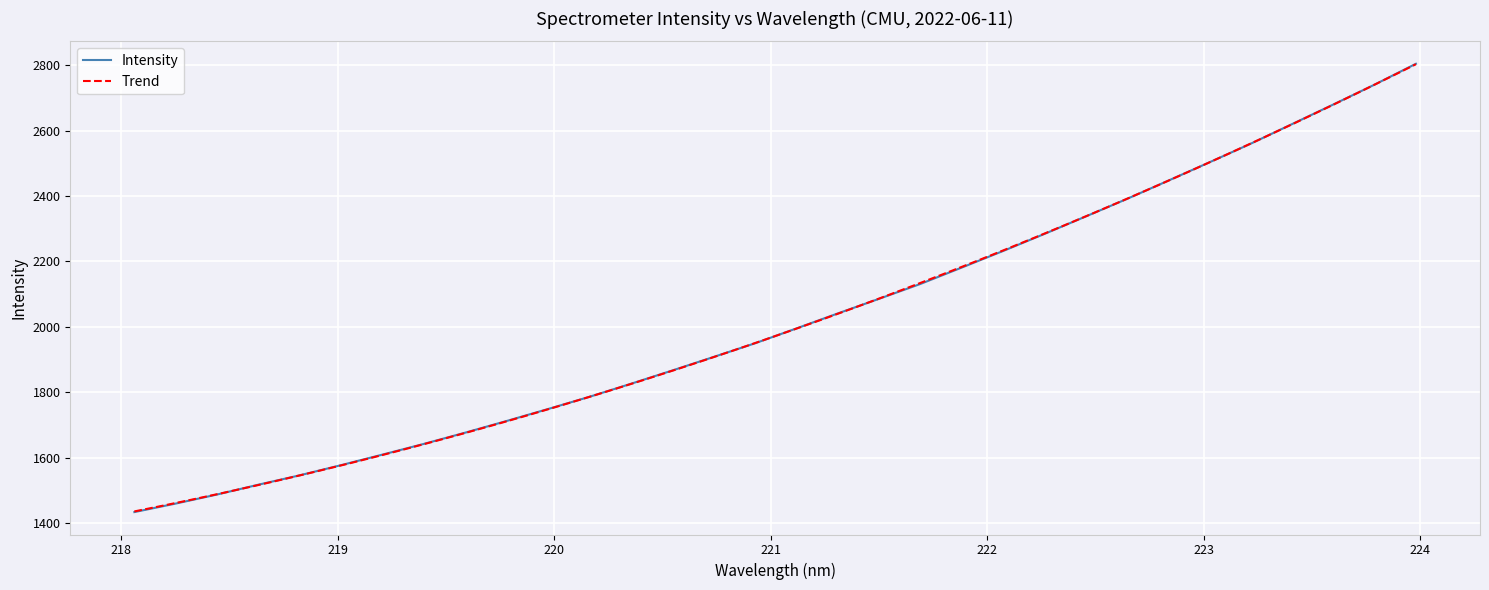

What is the minimum value shown in the chart?

1433.6